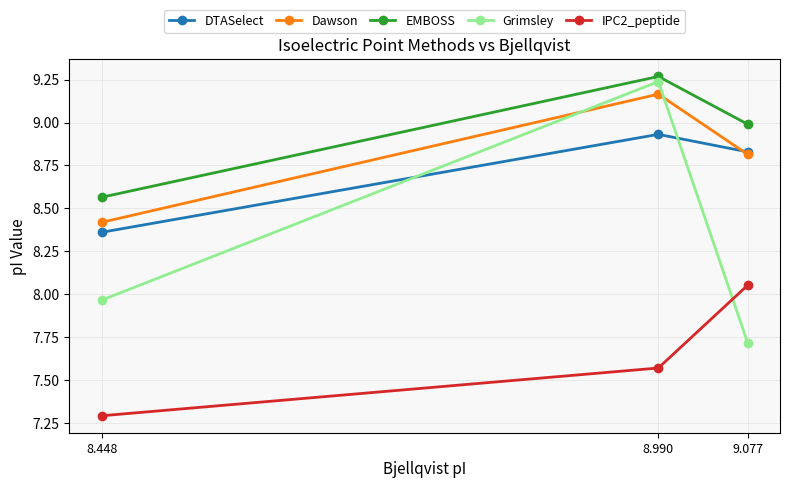

At how many categories does at least one series exceed 8?

3